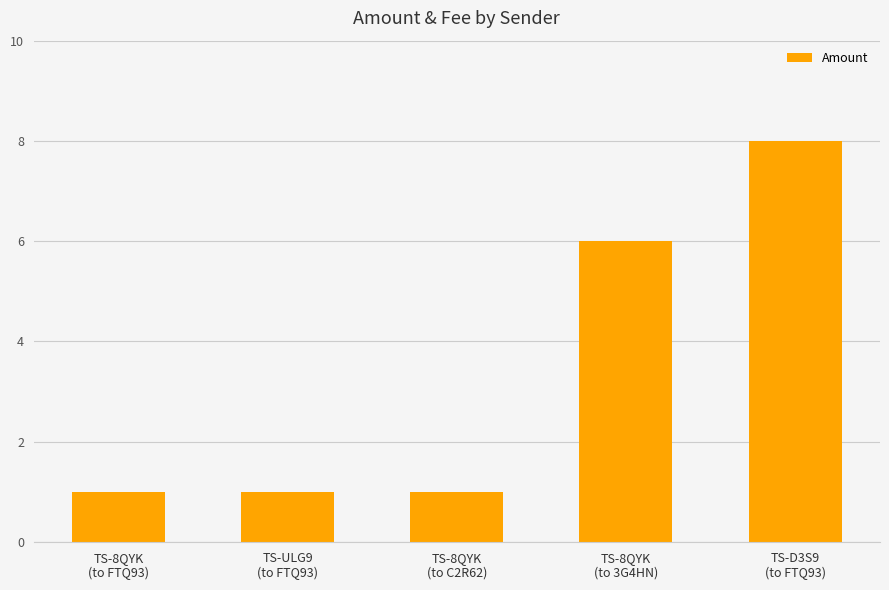

Reading left to right, extract all data points from this chart.

1	1	1	6	8